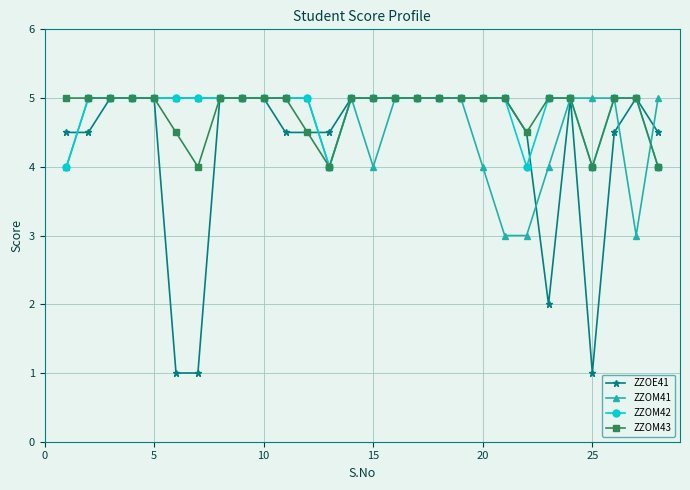

What is the greatest value displayed?

5.0